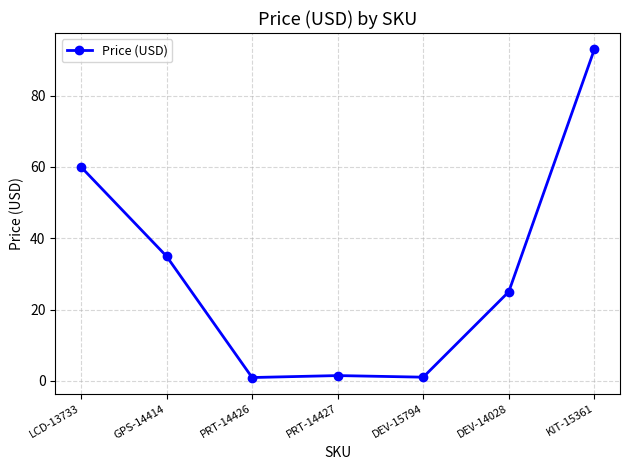

The value at LCD-13733 is 60.0. True or false?

True